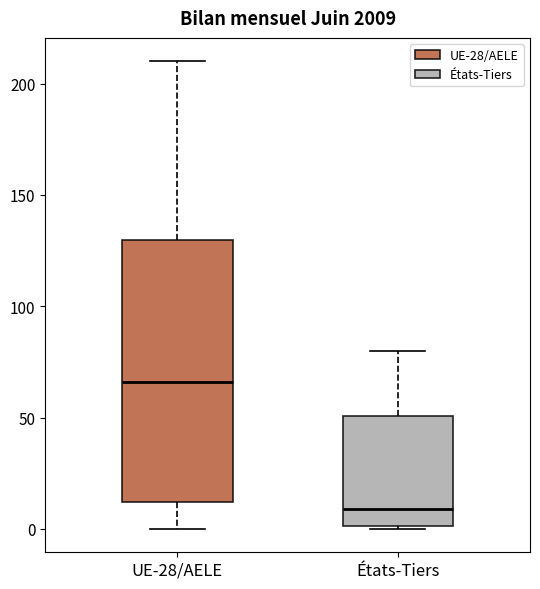

Where is the upper edge of the box for États-Tiers on the y-axis? The values are not printed on the chart, so give them approximately, as read against the axis.

50